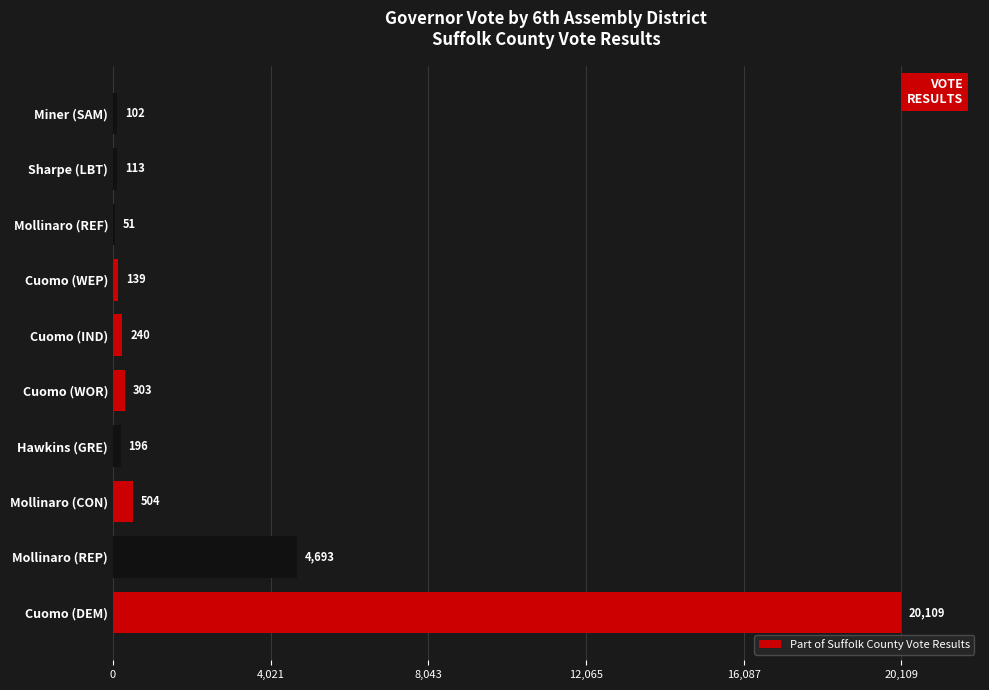

What is the sum of all values?

26450